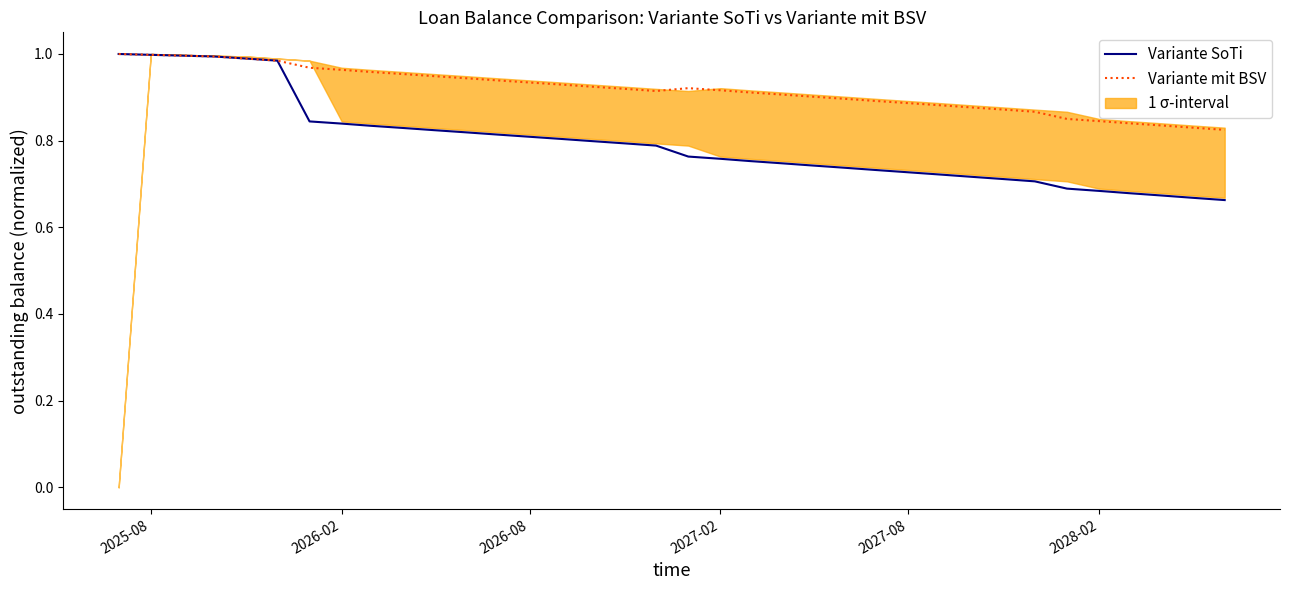

What are all the series names shown in the legend?

Variante SoTi, Variante mit BSV